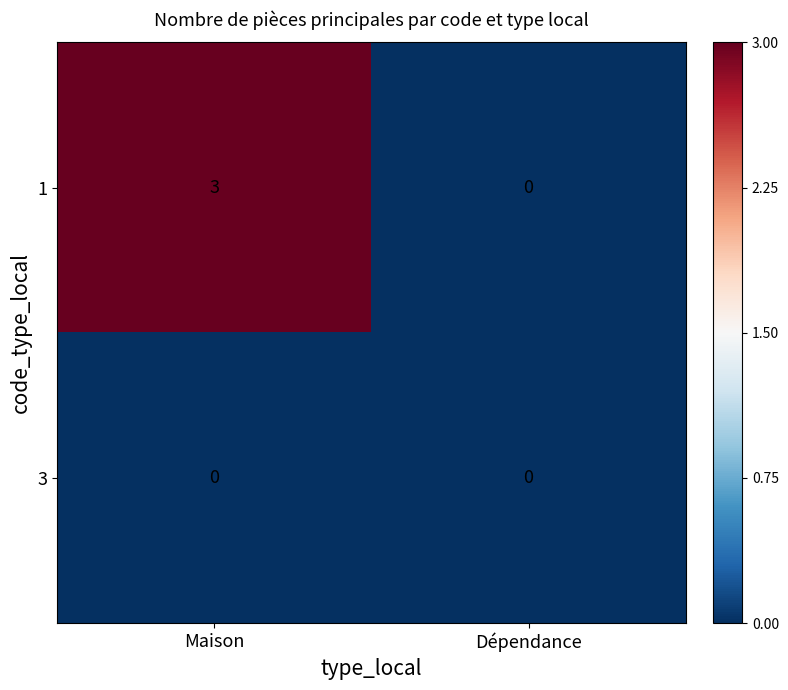

Reading left to right, what are all the values shown in this chart?

1: 3	0
3: 0	0